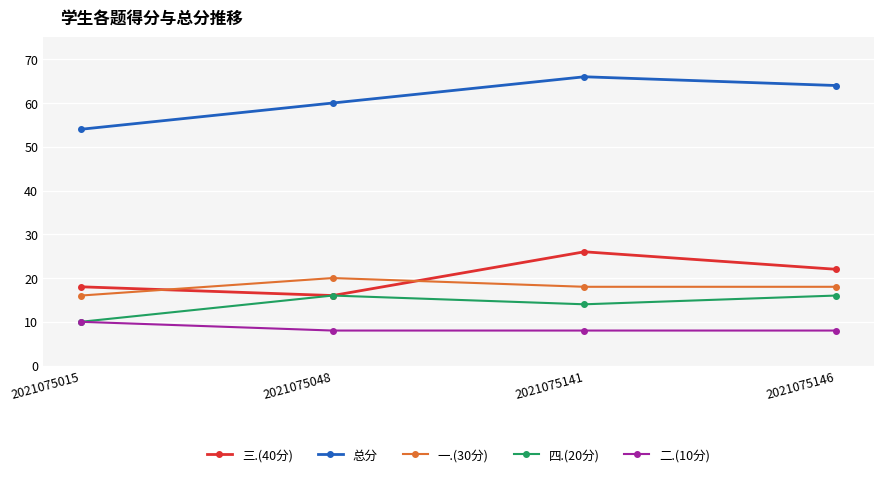

Reading left to right, list all the values displayed in this chart.

三.(40分): 18	16	26	22
总分: 54	60	66	64
一.(30分): 16	20	18	18
四.(20分): 10	16	14	16
二.(10分): 10	8	8	8